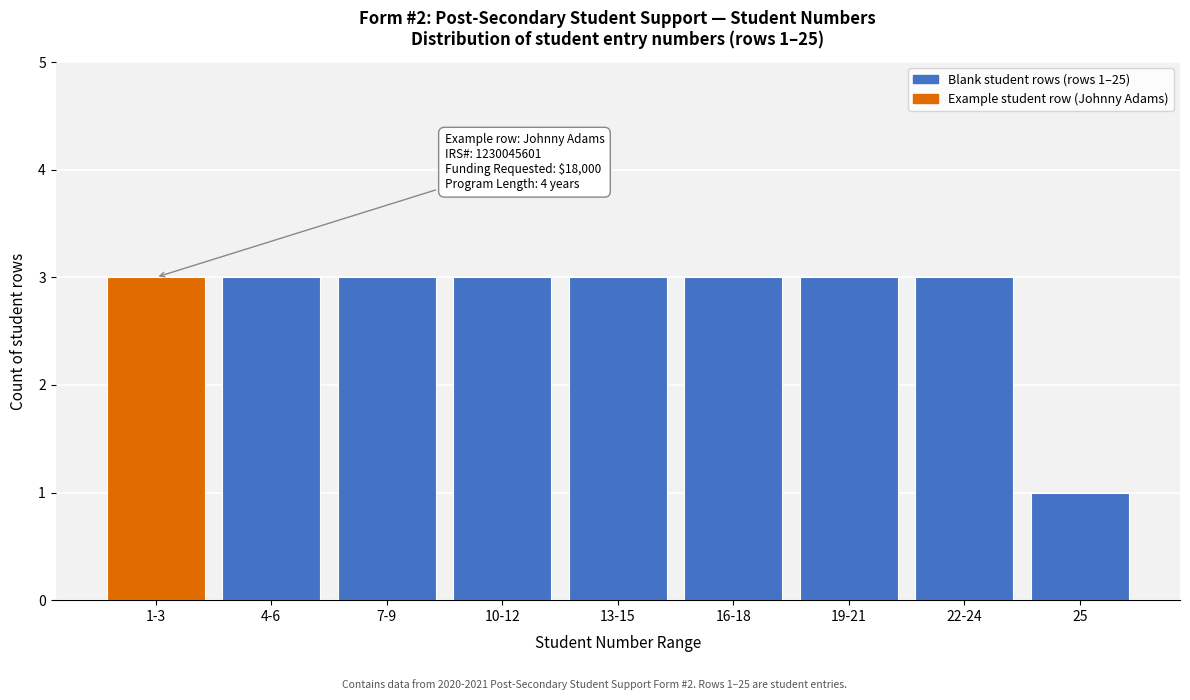

Reading left to right, transcribe all the data shown in this chart.

1-3=3	4-6=3	7-9=3	10-12=3	13-15=3	16-18=3	19-21=3	22-24=3	25=1